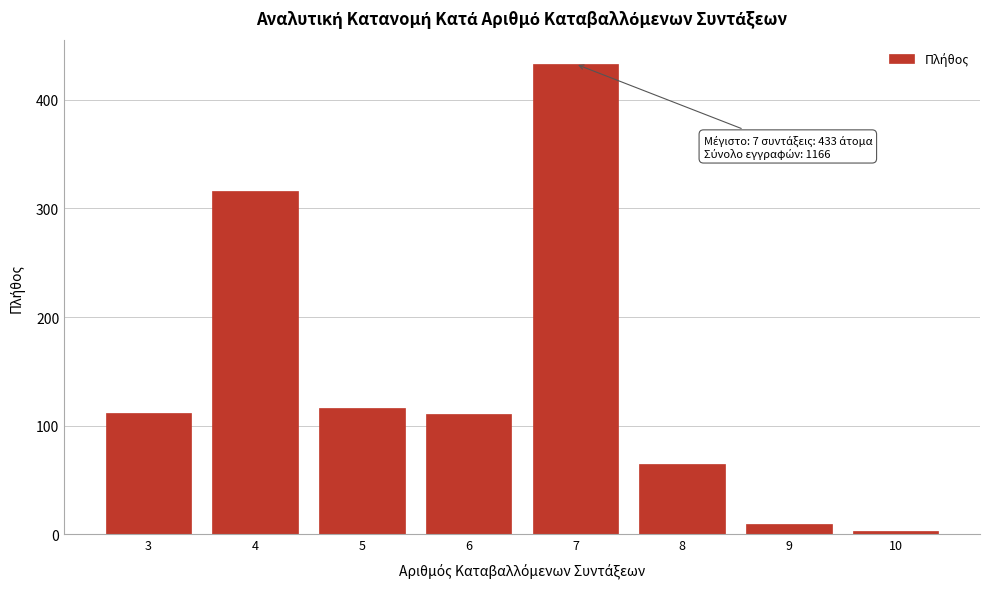

Is it true that the value at 7 is 433?

True